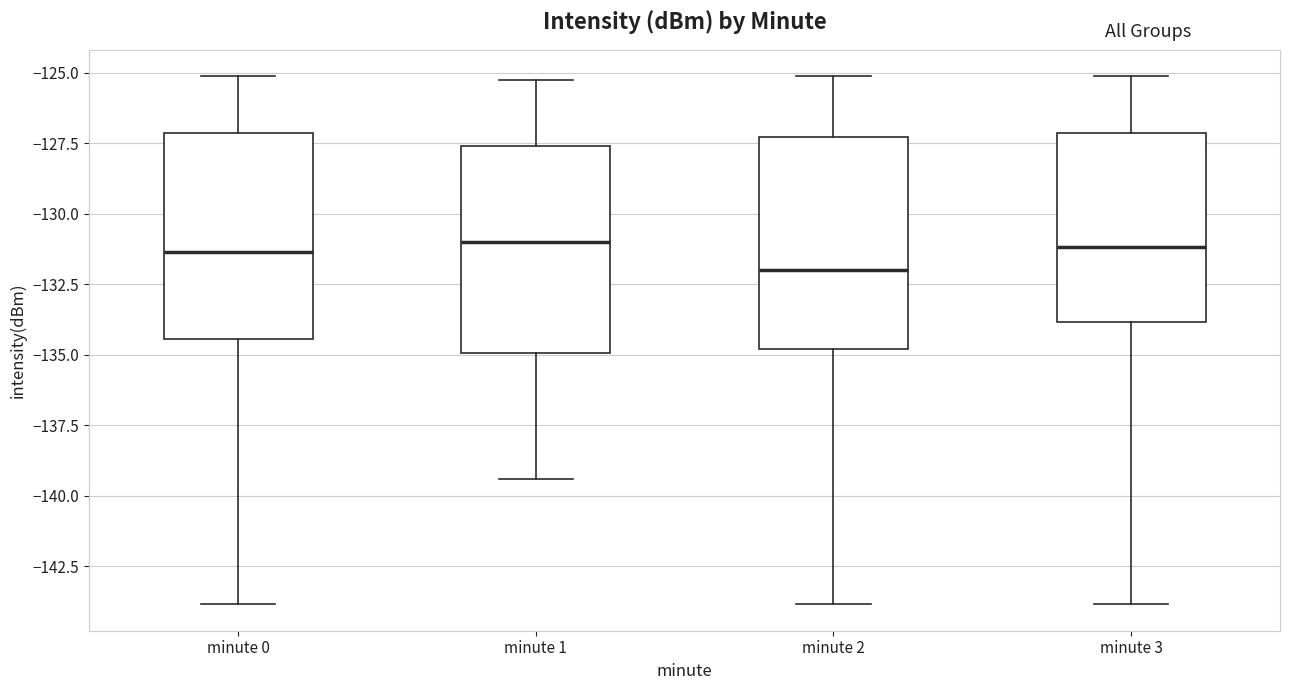

Reading left to right, read every box against the y-axis: the position of its median line, the range the box covers, and the ends of its whiskers. The values are not printed on the chart, so give them approximately, as read against the axis.

minute 0: median -131.5, box -134.5 to -127.0, whiskers -144.0 to -125.0
minute 1: median -131.0, box -135.0 to -127.5, whiskers -139.5 to -125.5
minute 2: median -132.0, box -135.0 to -127.5, whiskers -144.0 to -125.0
minute 3: median -131.0, box -134.0 to -127.0, whiskers -144.0 to -125.0